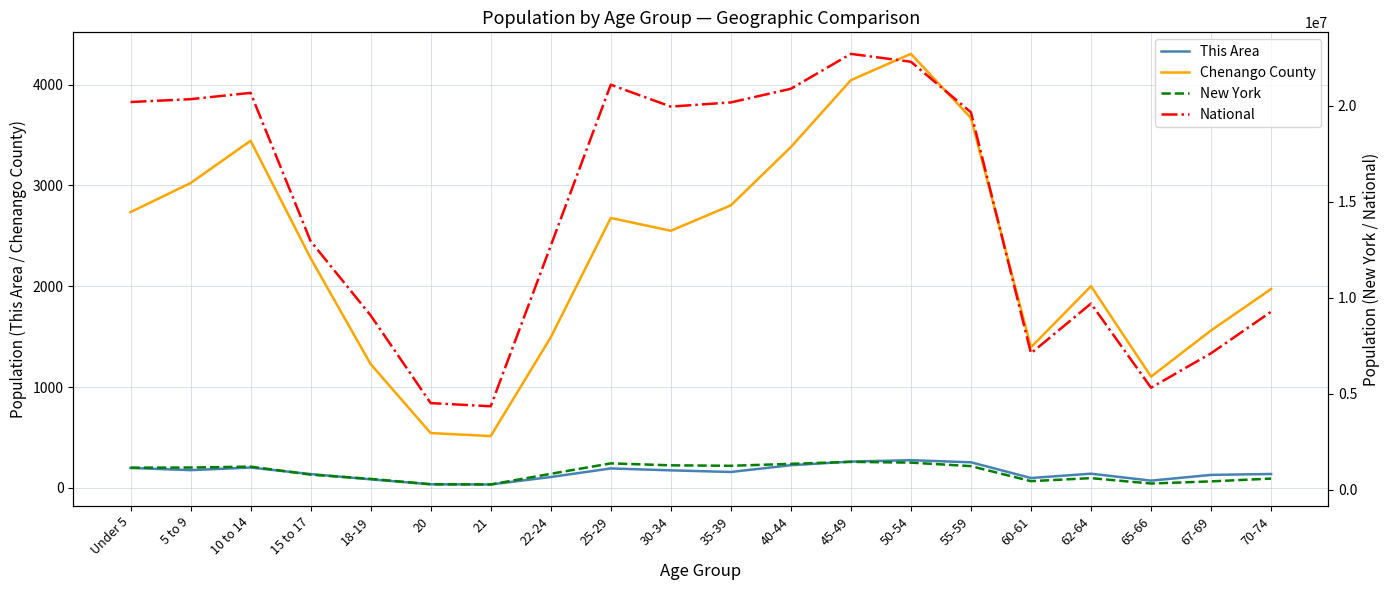

What is the minimum value for National?

4354294